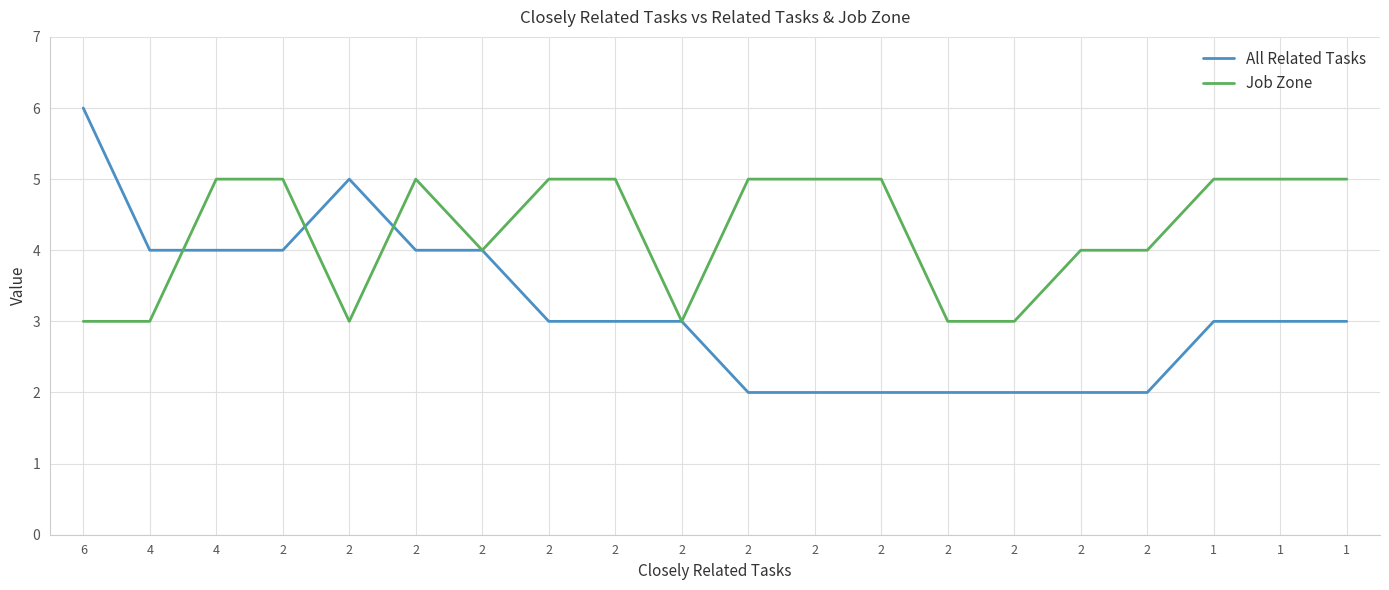

At which category does the chart reach its peak across all series?

6